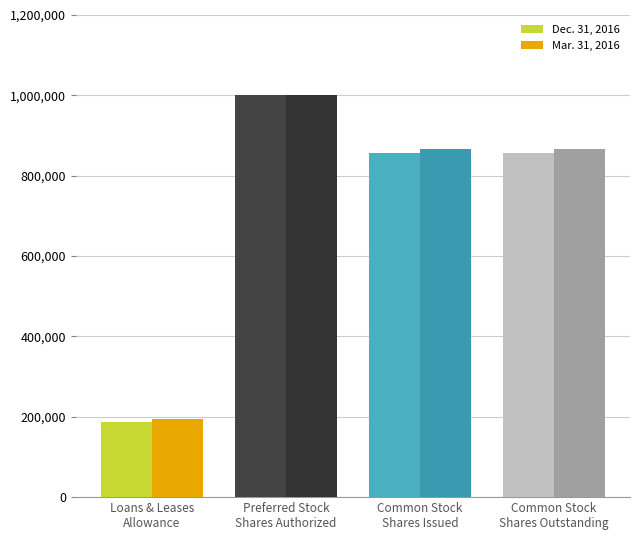

What is the label of the 3rd bar from the left?

Common Stock
Shares Issued